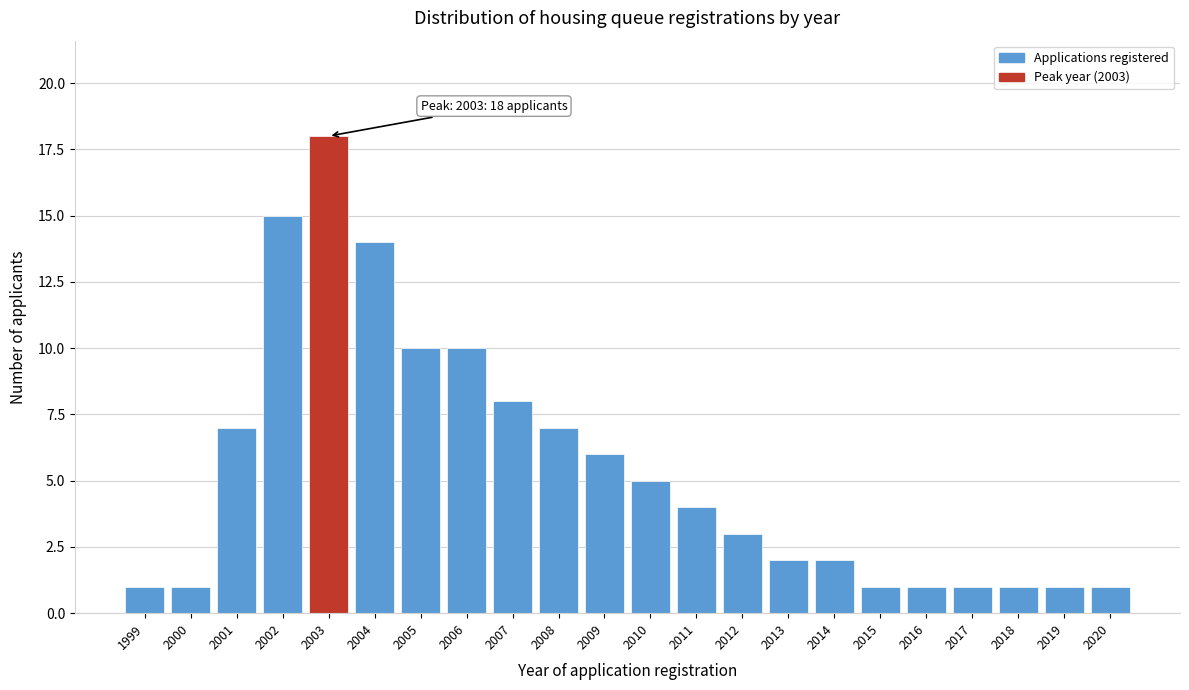

Reading left to right, transcribe all the data shown in this chart.

1	1	7	15	18	14	10	10	8	7	6	5	4	3	2	2	1	1	1	1	1	1